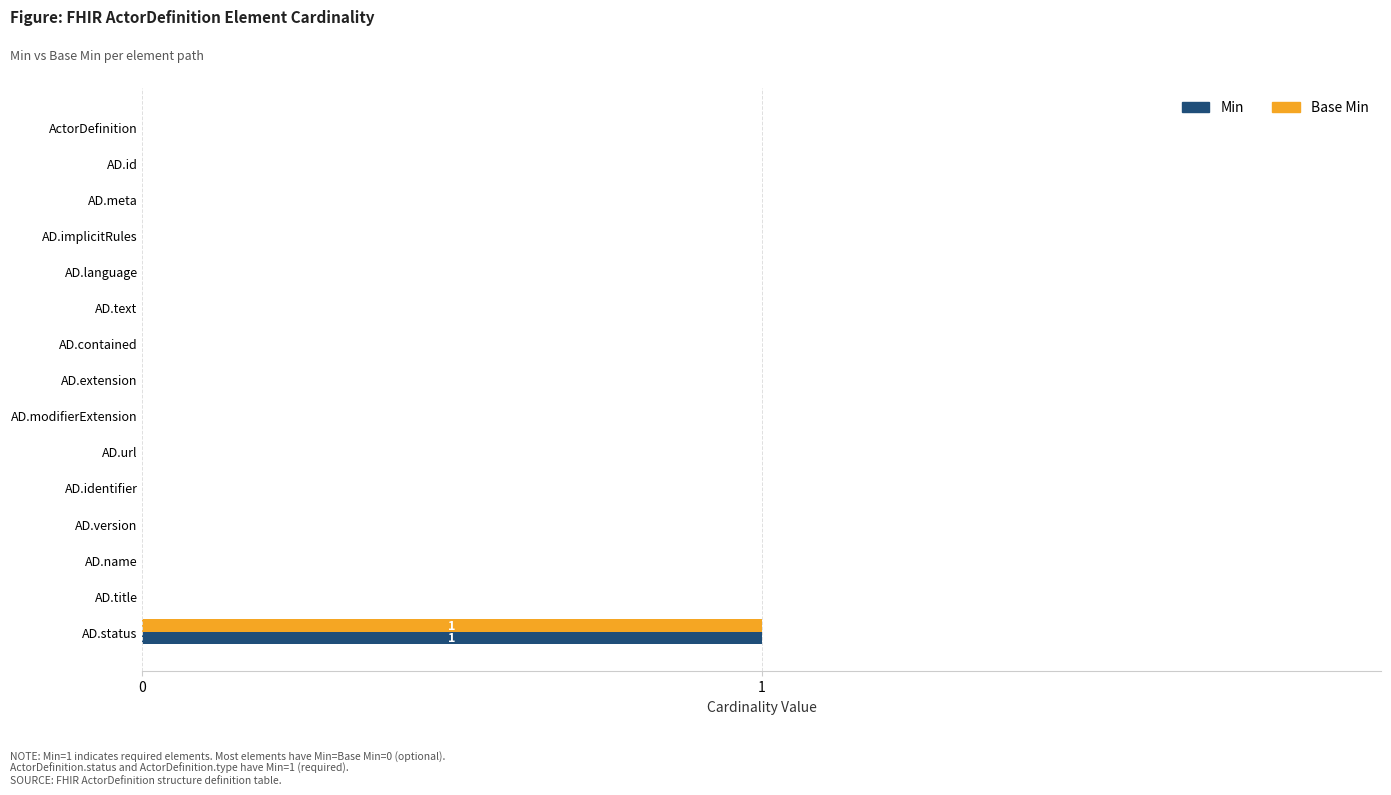

At which category is the sum across all series the highest?

AD.status